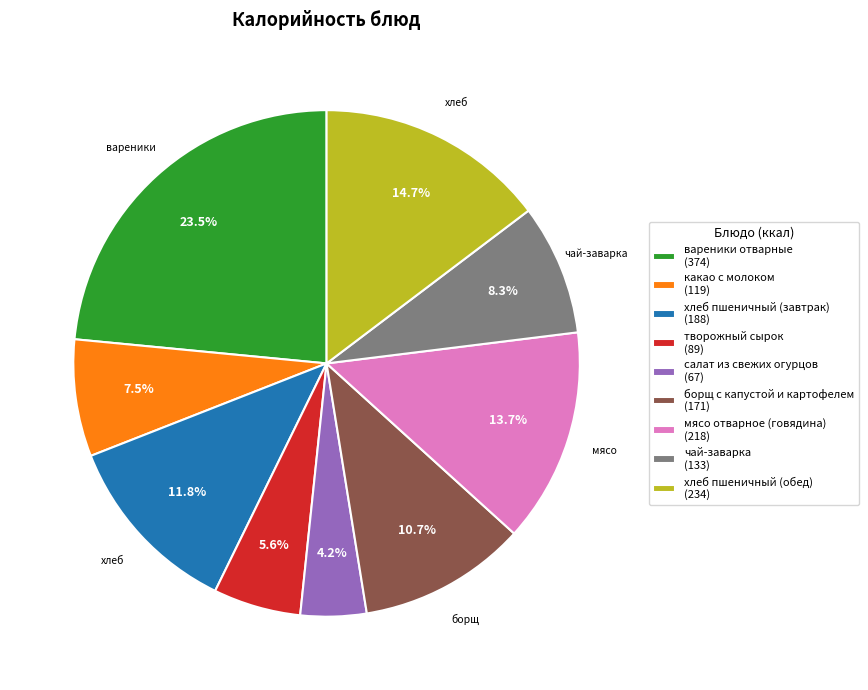

Does мясо отварное (говядина) account for over 50% of the chart?

No